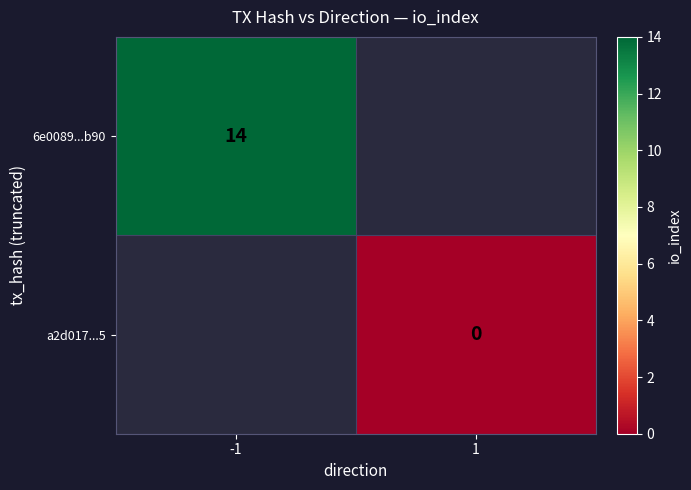

Is it true that 6e0089...b90 equals 20 at -1?

False